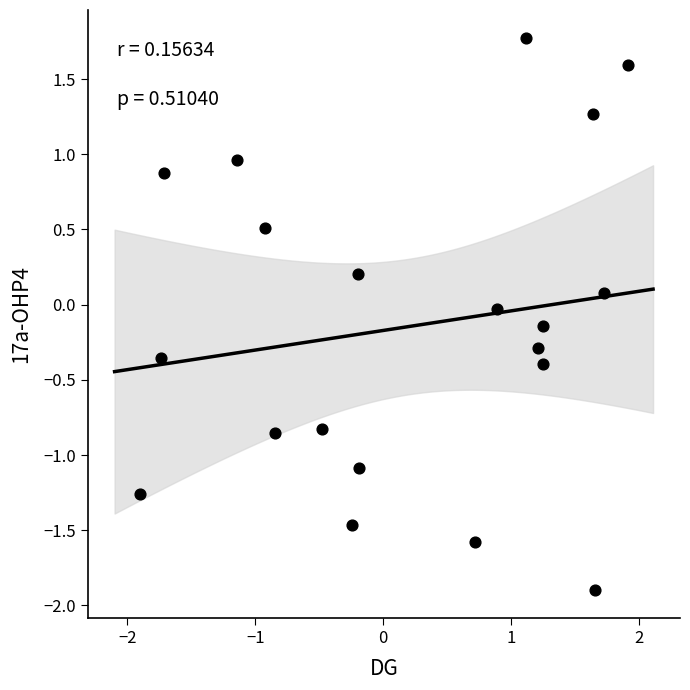

What is the range of X values (max minus min)?

3.8